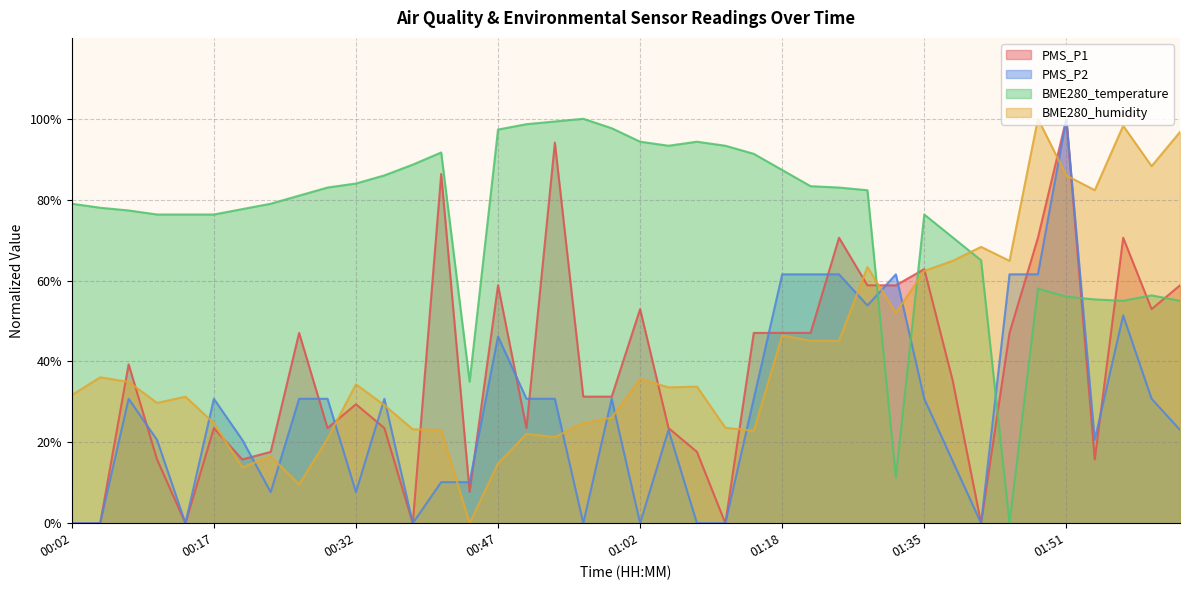

What are all the series names shown in the legend?

PMS_P1, PMS_P2, BME280_temperature, BME280_humidity